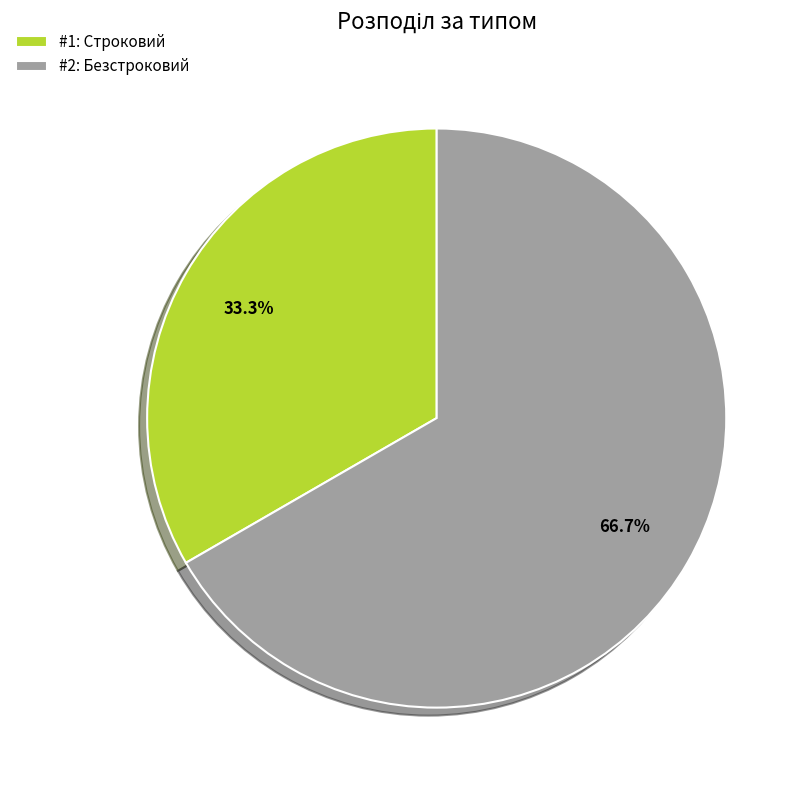

Is there any slice that represents more than half of the pie?

Yes